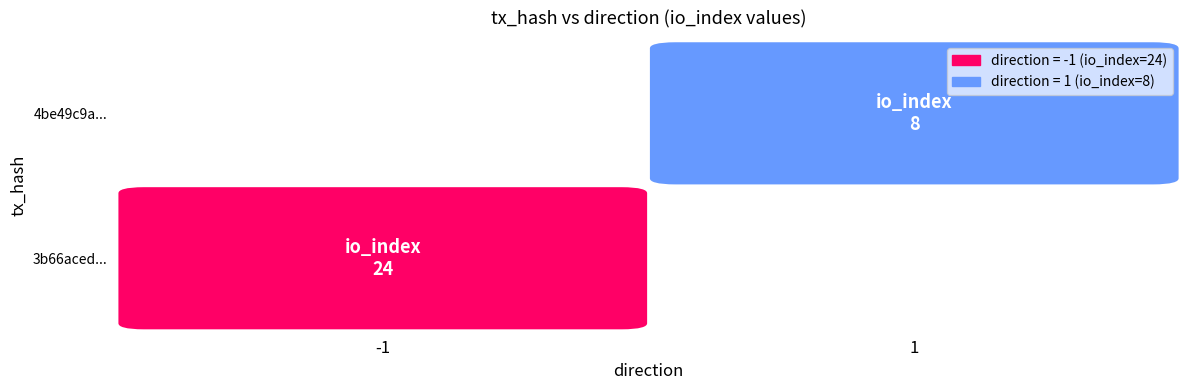

Reading right to left, list all the values displayed in this chart.

3b66aced14887a3fb75172febffafc5749d1c2a: io_index=24	direction=-1
4be49c9af531e46a9b2ec21db3c0815dd053771: io_index=8	direction=1